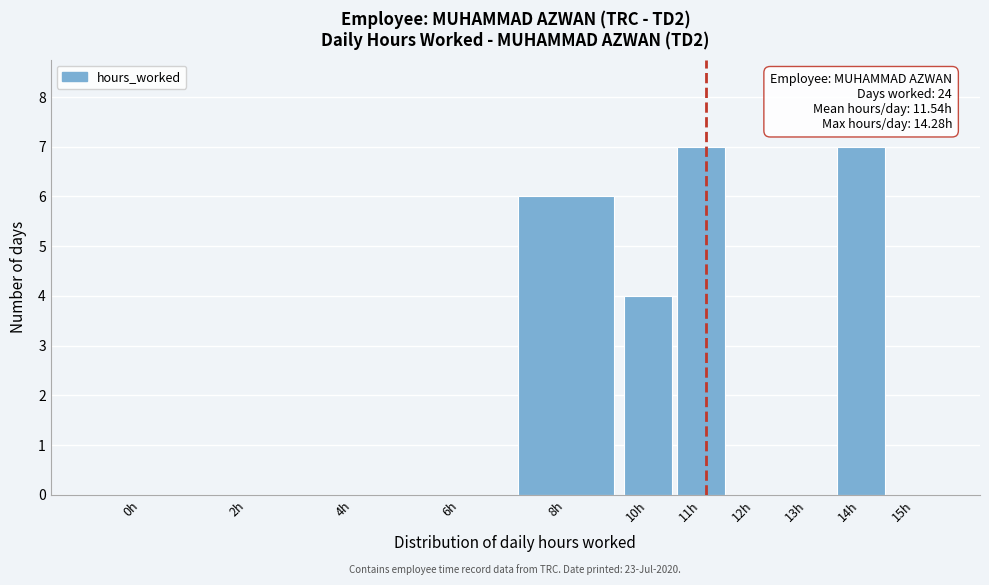

Reading right to left, extract all data points from this chart.

15h=0	14h=7	13h=0	12h=0	11h=7	10h=4	8h=6	6h=0	4h=0	2h=0	0h=0